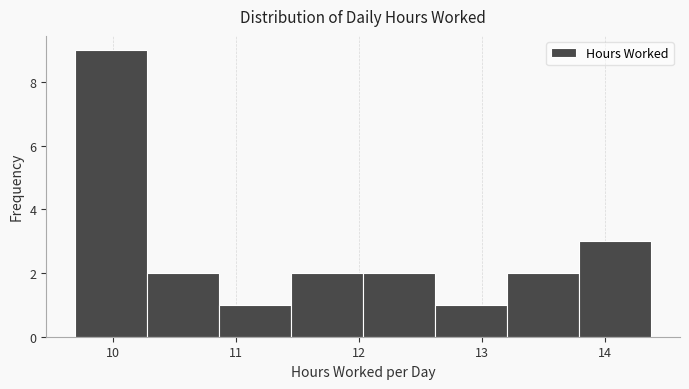

What is the height of the bar covering 13.2 to 13.8 on the x-axis? Neither the bar edges nor the heights are printed on the chart, so give them approximately, as read against the axes.

2